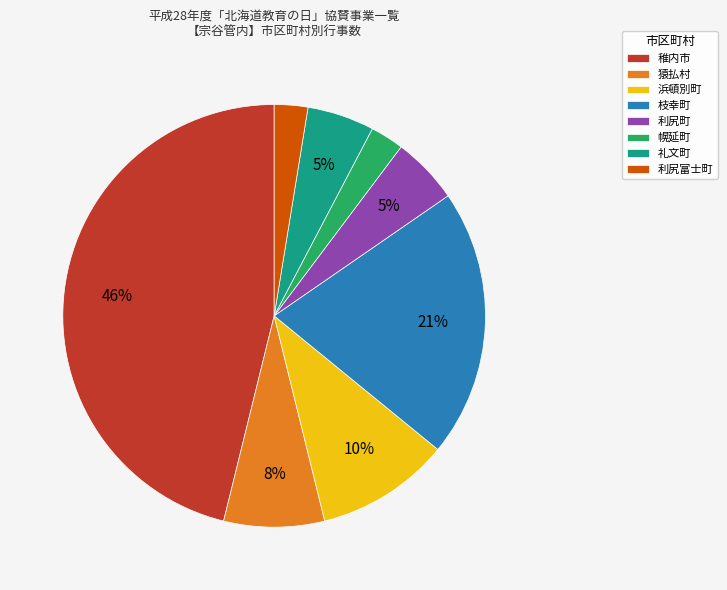

Does 稚内市 represent more than half of the total?

No